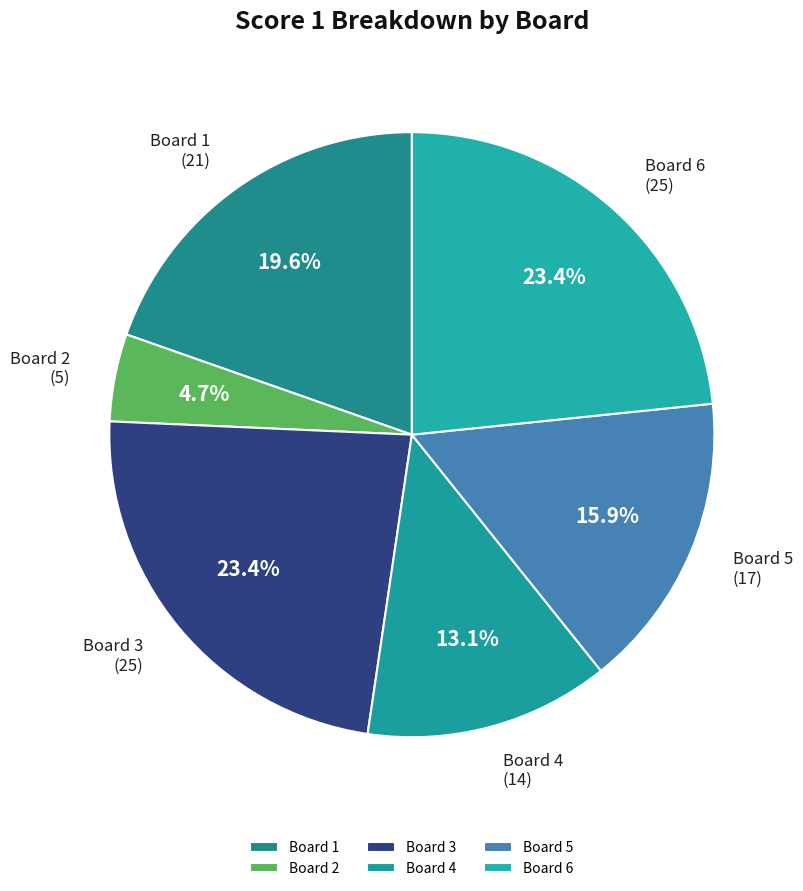

To the nearest percent, what percentage of the pie is Board 5?

16%